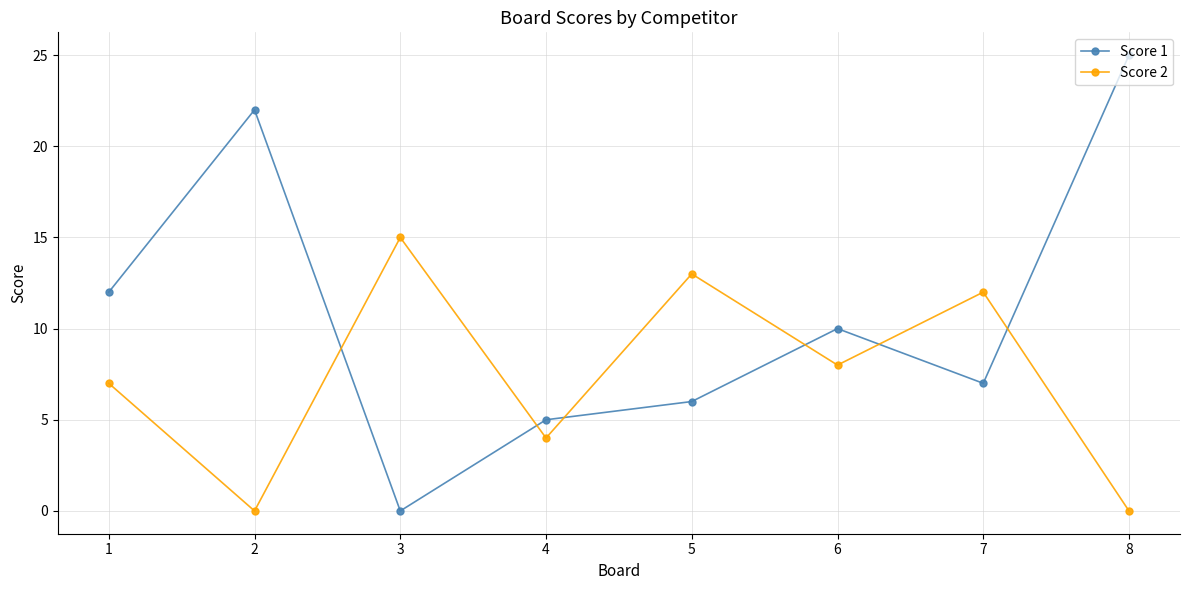

Rank the series at 8 from lowest to highest value.

Score 2, Score 1